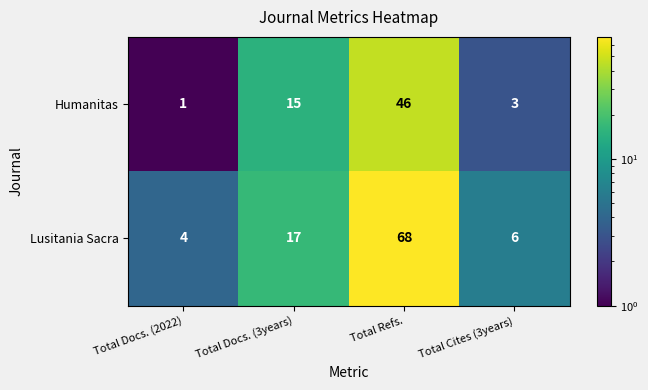

What is the maximum value shown in the chart?

68